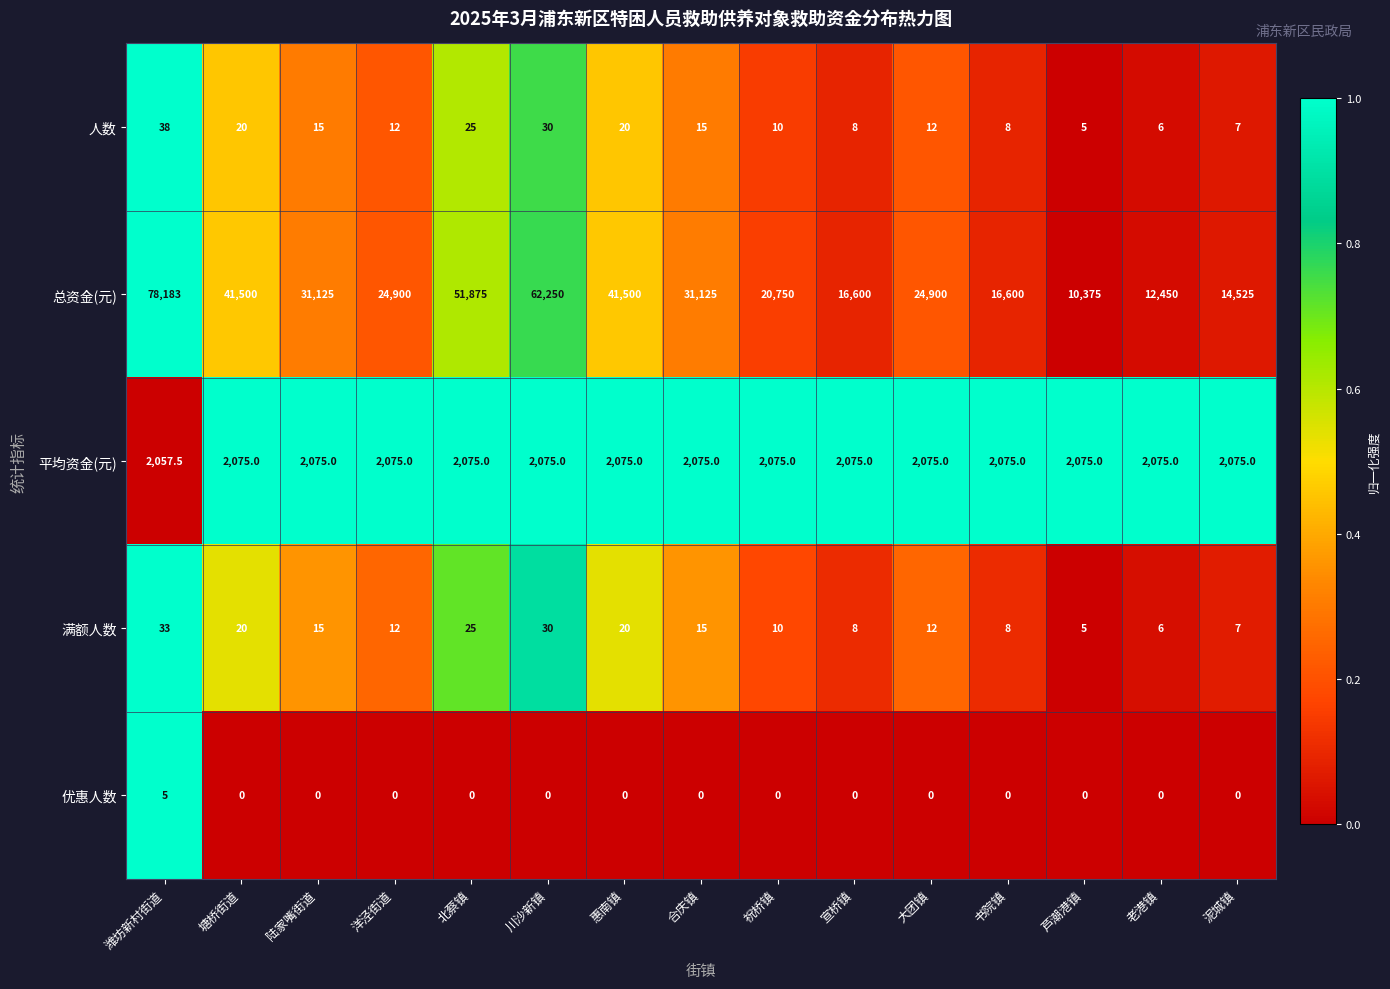

Rank the series by their maximum value, from highest to lowest.

总资金(元), 平均资金(元), 人数, 满额人数, 优惠人数